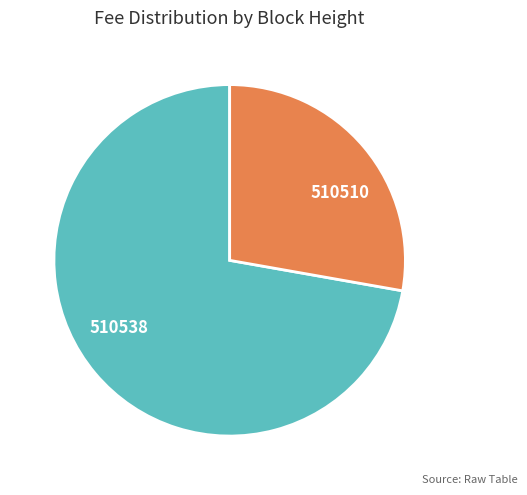

The 510510 slice represents 37% of the pie. True or false?

False